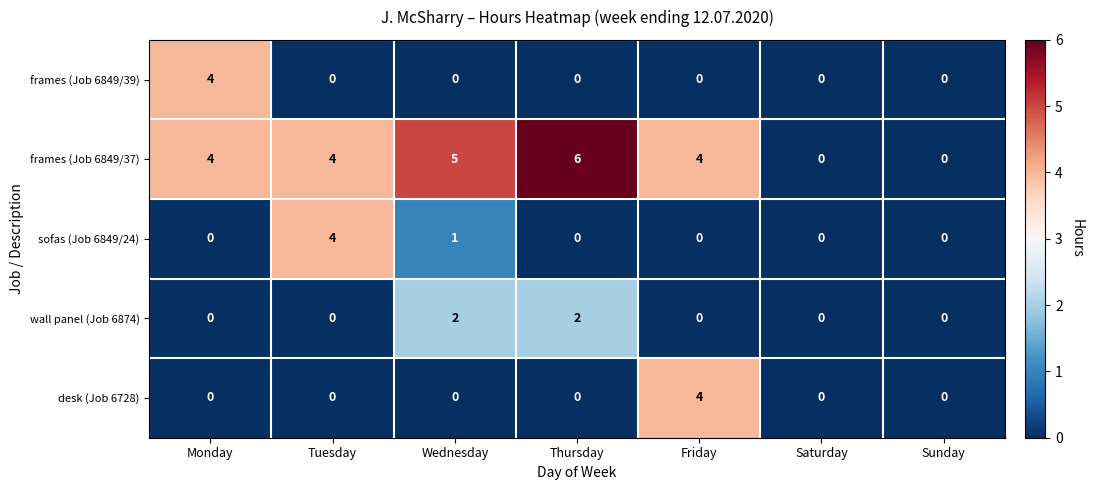

Count the number of data series in this chart.

5